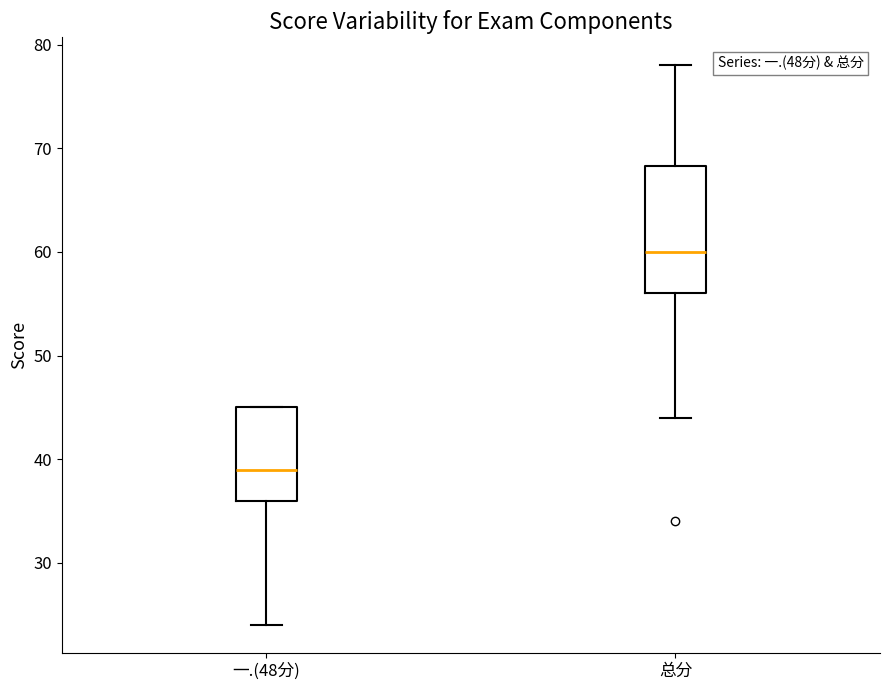

Reading left to right, read every box against the y-axis: the position of its median line, the range the box covers, and the ends of its whiskers. The values are not printed on the chart, so give them approximately, as read against the axis.

一.(48分): median 39, box 36 to 45, whiskers 24 to 45
总分: median 60, box 56 to 68, whiskers 44 to 78